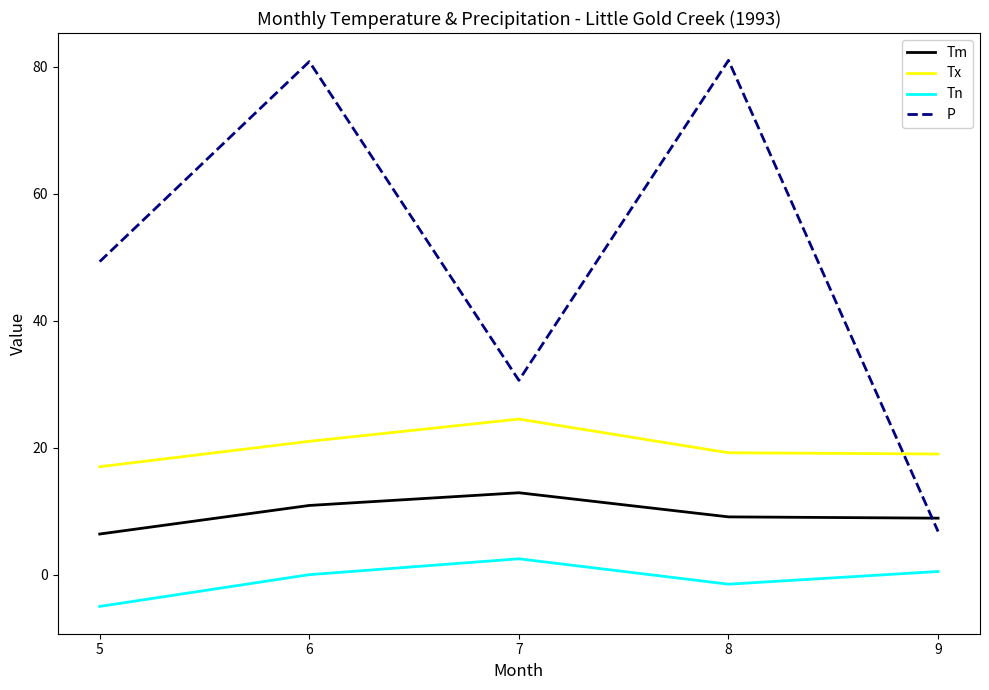

Rank the series by their average value, from highest to lowest.

P, Tx, Tm, Tn